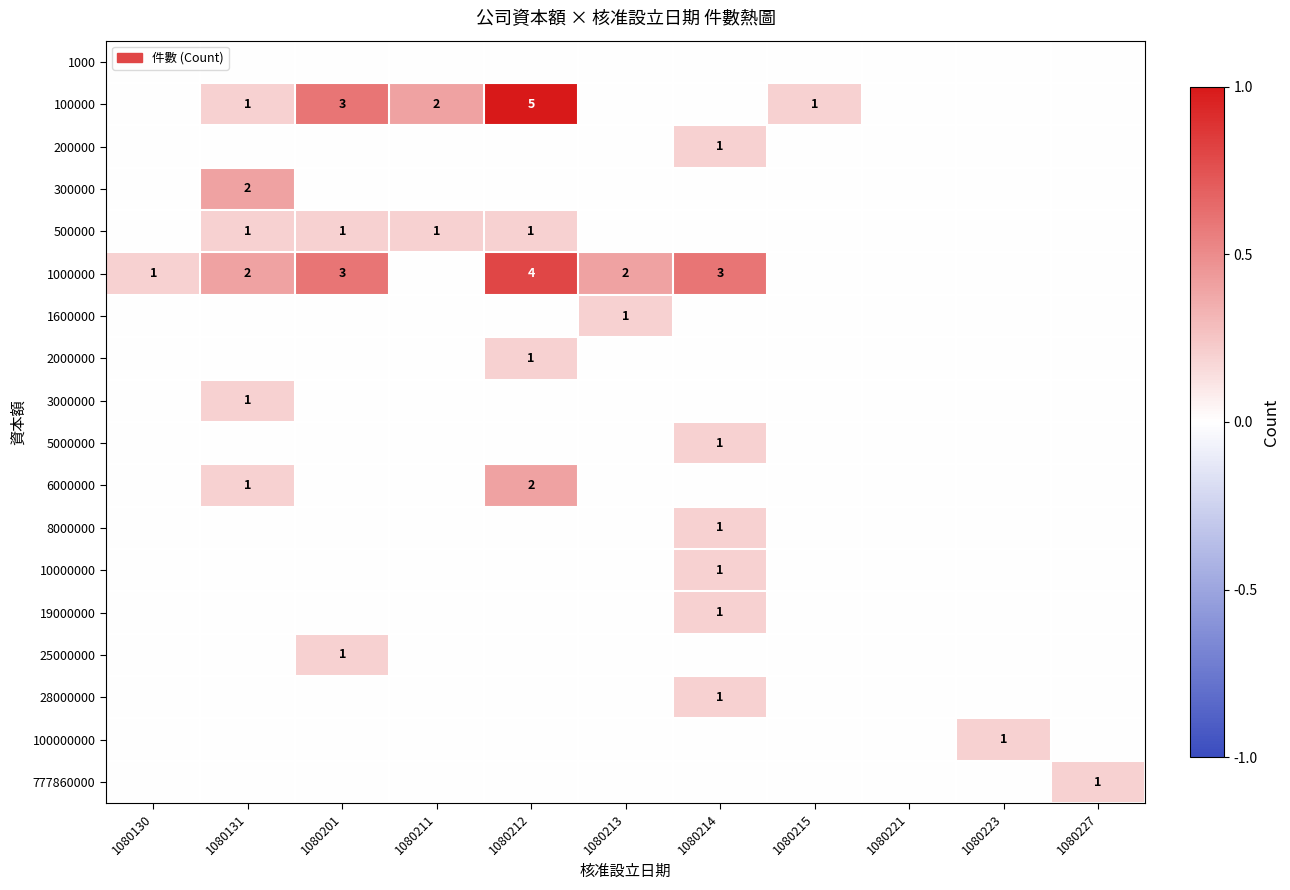

True or false: 500000 has a value of 1 at 1080201.

True